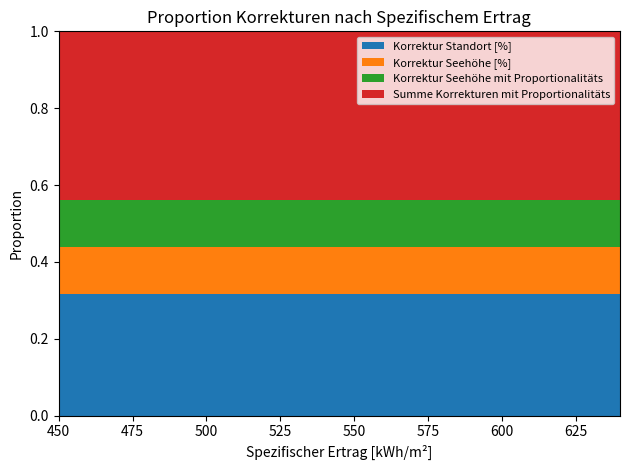

Reading right to left, what are all the values shown in this chart?

Korrektur Seehöhe [%]: 640=7.7	630=7.7	620=7.7	610=7.7	600=7.7	590=7.7	580=7.7	570=7.7	560=7.7	550=7.7	540=7.7	530=7.7	520=7.7	510=7.7	500=7.7	490=7.7	480=7.7	470=7.7	460=7.7	450=7.7
Korrektur Seehöhe mit Proportionalitäts: 640=7.7	630=7.7	620=7.7	610=7.7	600=7.7	590=7.7	580=7.7	570=7.7	560=7.7	550=7.7	540=7.7	530=7.7	520=7.7	510=7.7	500=7.7	490=7.7	480=7.7	470=7.7	460=7.7	450=7.7
Korrektur Standort [%]: 640=20.0	630=20.0	620=20.0	610=20.0	600=20.0	590=20.0	580=20.0	570=20.0	560=20.0	550=20.0	540=20.0	530=20.0	520=20.0	510=20.0	500=20.0	490=20.0	480=20.0	470=20.0	460=20.0	450=20.0
Summe Korrekturen mit Proportionalitäts: 640=27.7	630=27.7	620=27.7	610=27.7	600=27.7	590=27.7	580=27.7	570=27.7	560=27.7	550=27.7	540=27.7	530=27.7	520=27.7	510=27.7	500=27.7	490=27.7	480=27.7	470=27.7	460=27.7	450=27.7